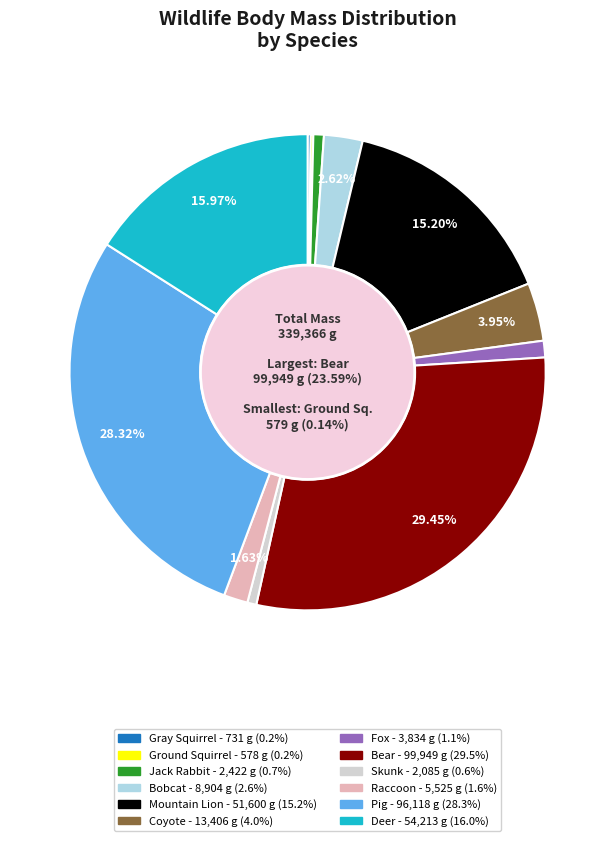

Count the number of slices in the pie.

12